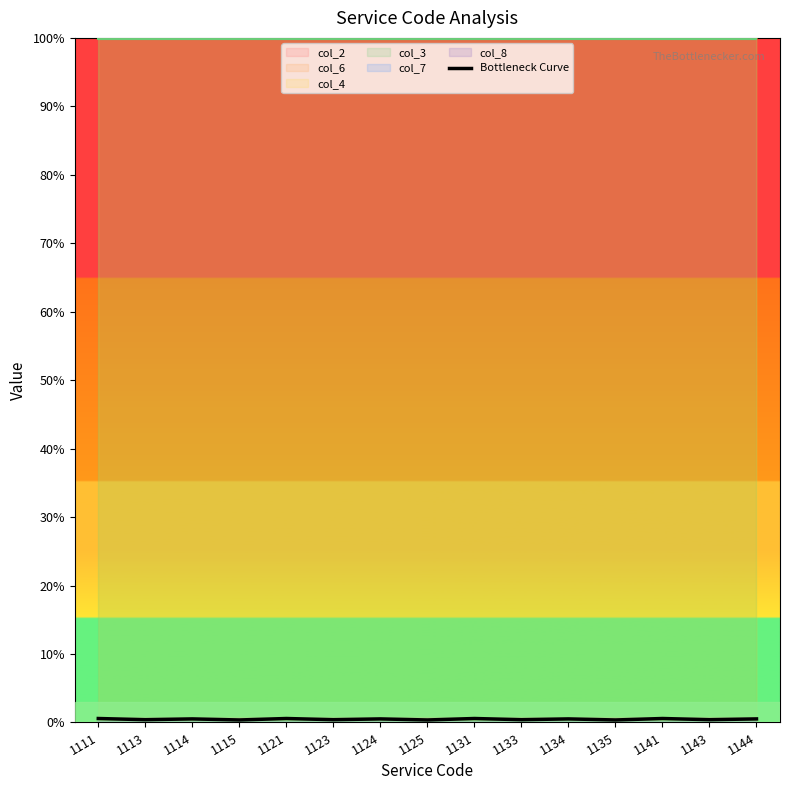

The value at 1115 is 0.4. True or false?

True